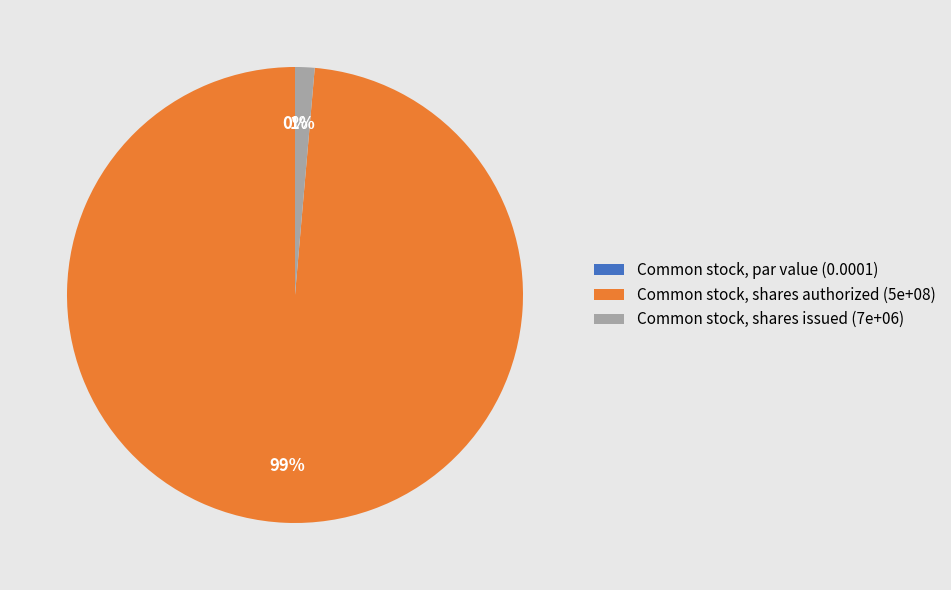

Is there a majority slice in this chart?

Yes